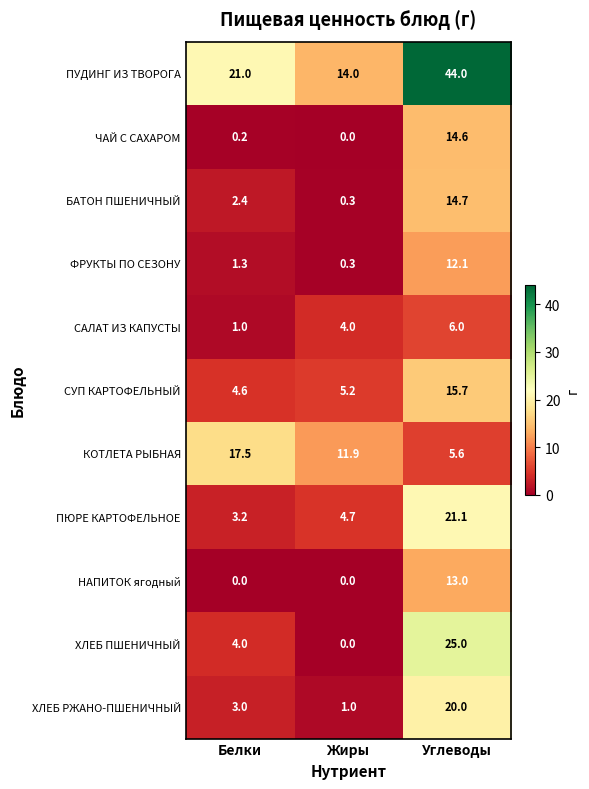

Which series has the largest total across all categories?

ПУДИНГ ИЗ ТВОРОГА